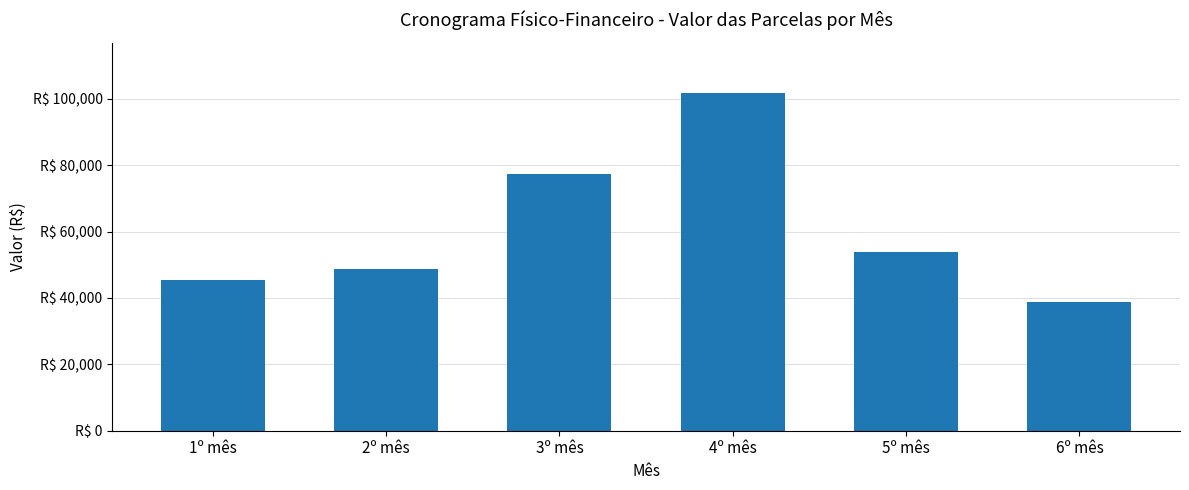

Which label corresponds to the smallest value in the chart?

6º mês